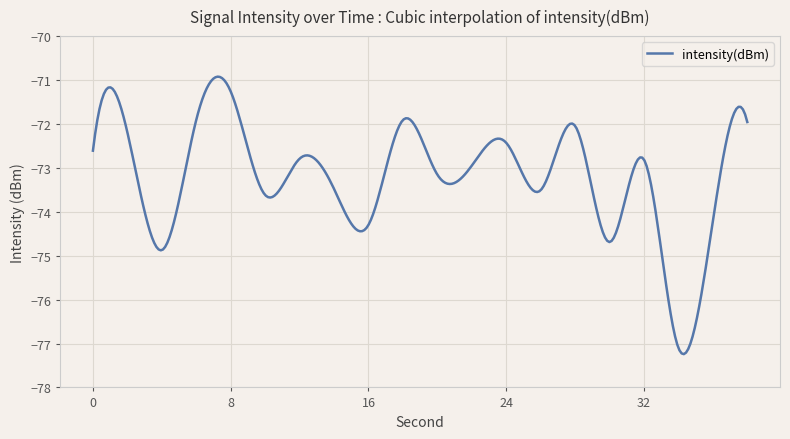

What is the smallest value displayed?

-77.2